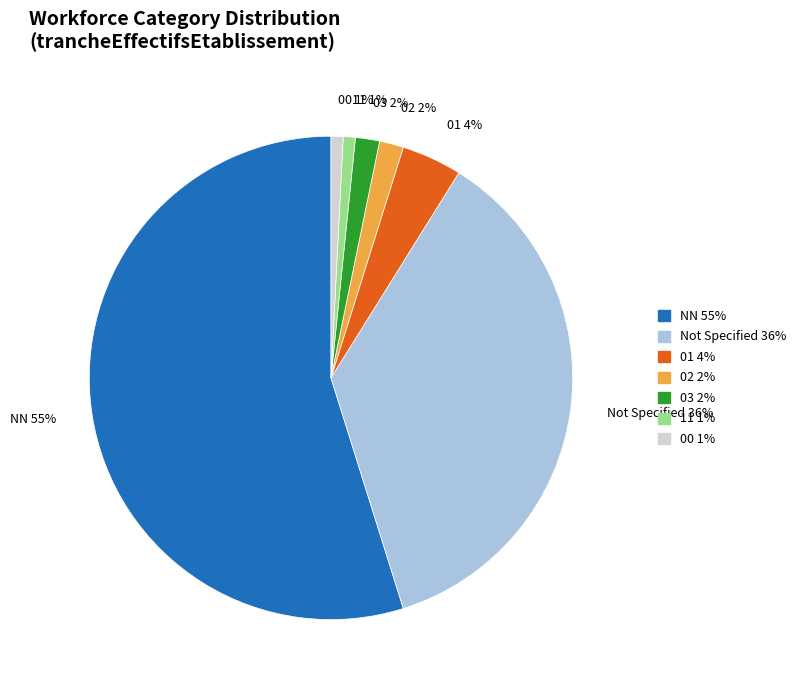

What percentage is the 02 slice, to the nearest percent?

2%